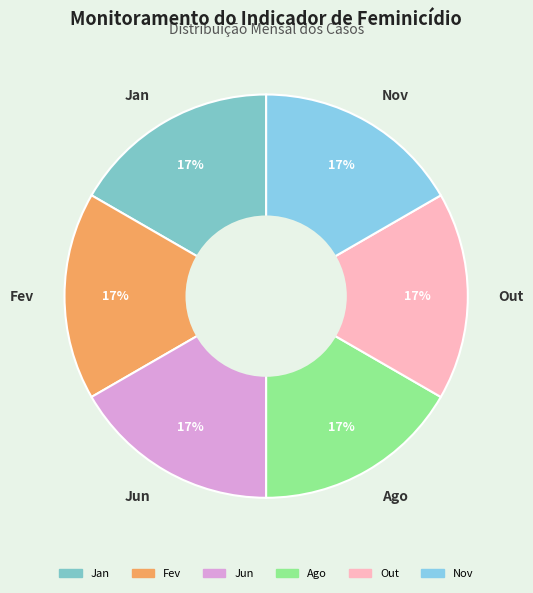

How many segments does this pie chart have?

6